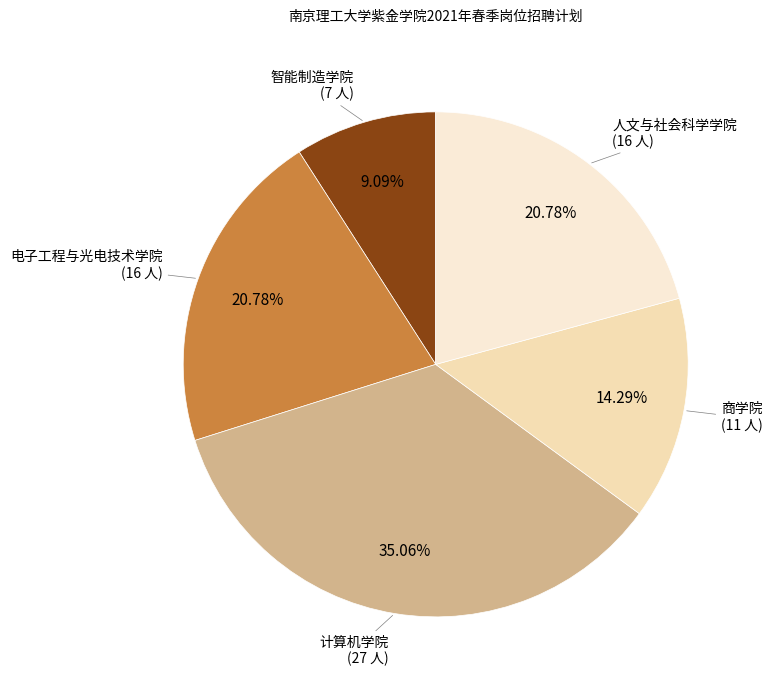

How many segments does this pie chart have?

5